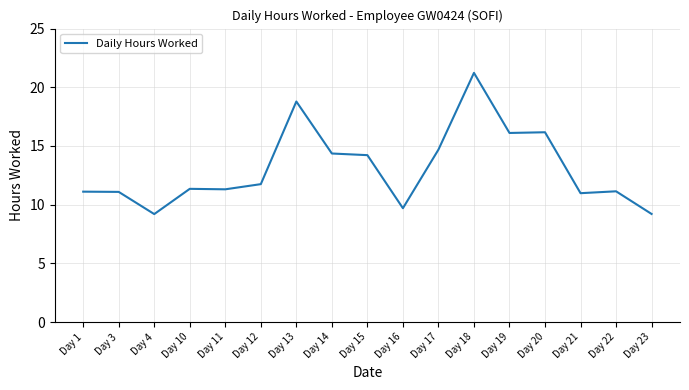

The value at Day 1 is 11.1. True or false?

True